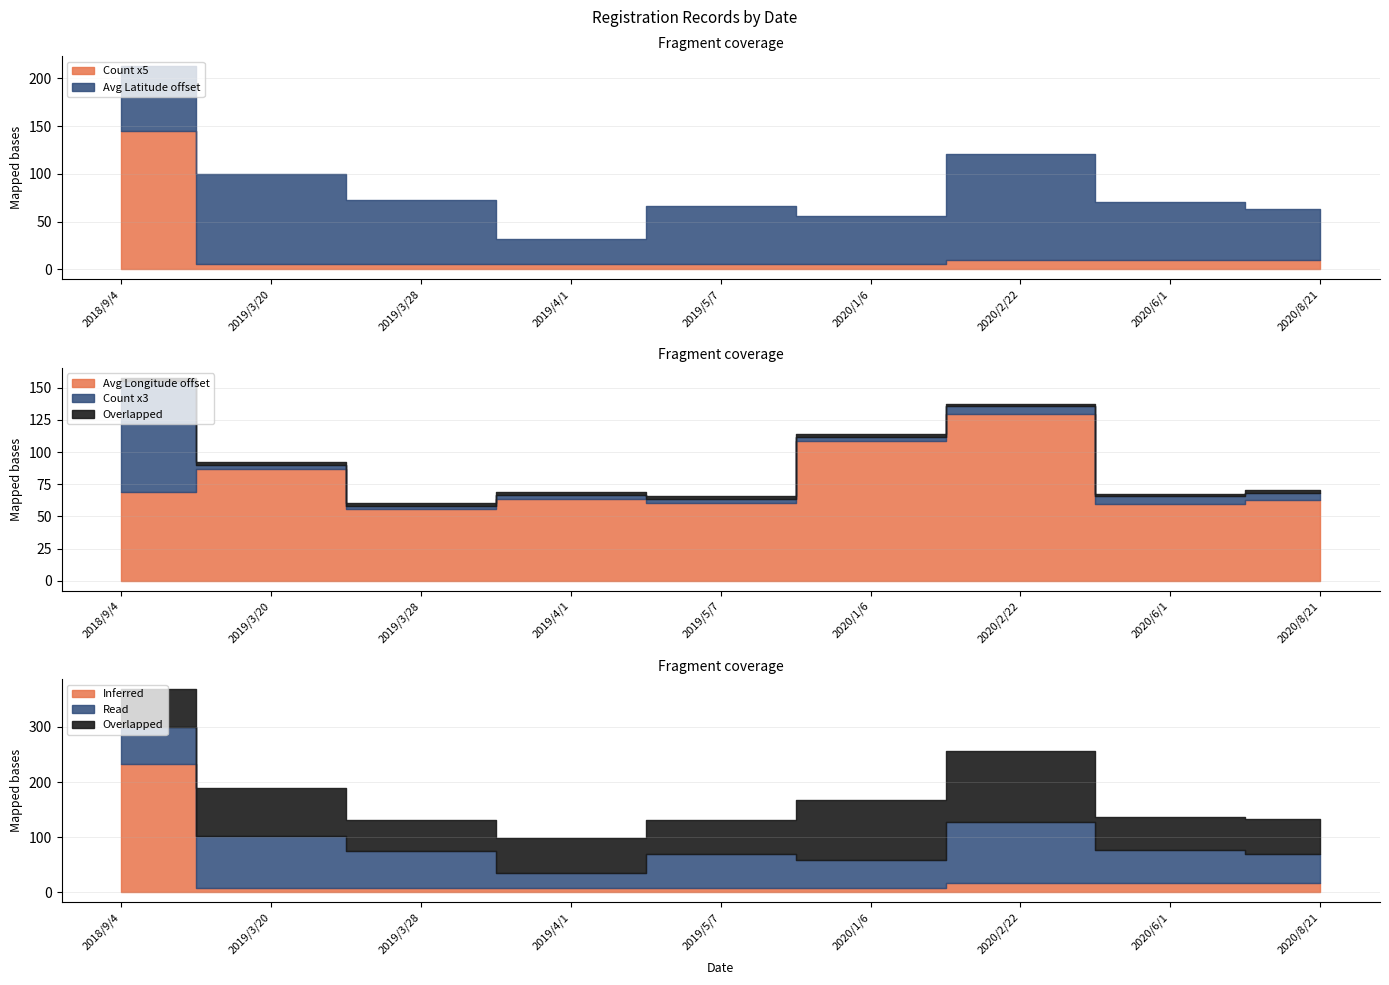

What is the total value across all series at 2019/3/28?

207.5